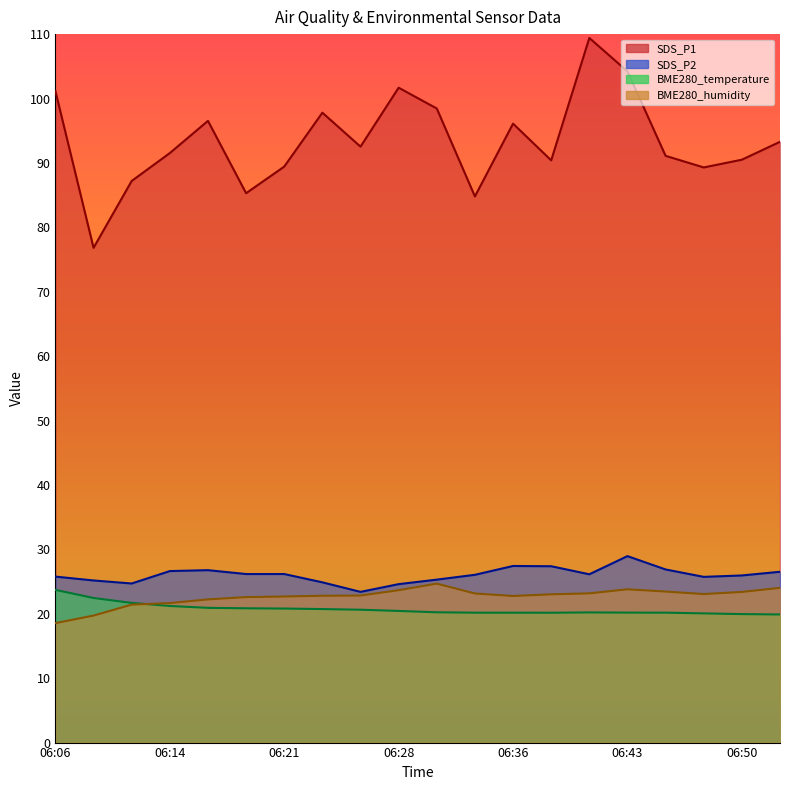

How many lines are shown in the chart?

4